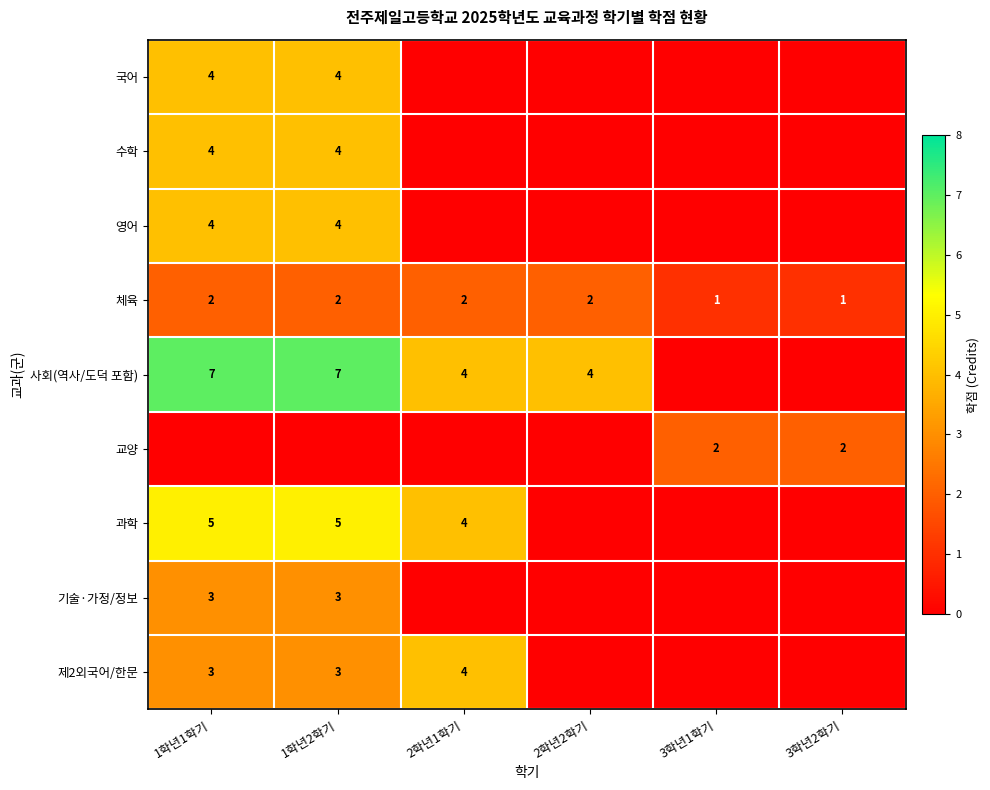

What is the sum of the 과학 values at 1학년1학기 and 2학년1학기?

9